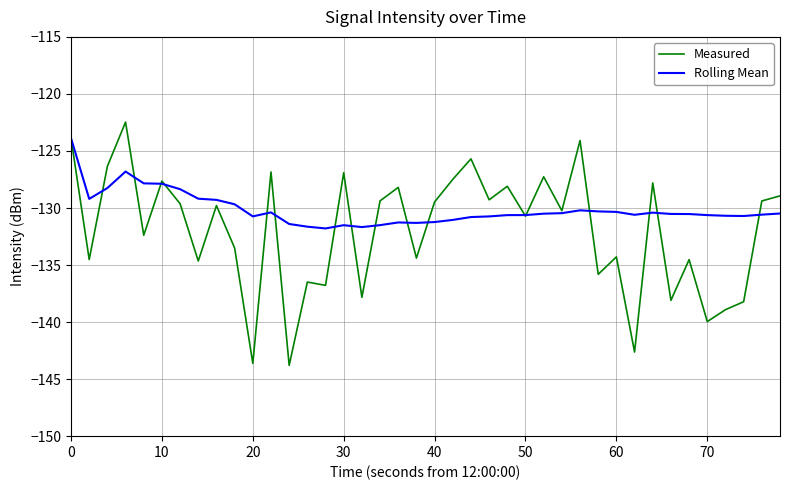

List the series in order of their peak value, lowest first.

Rolling Mean, Measured